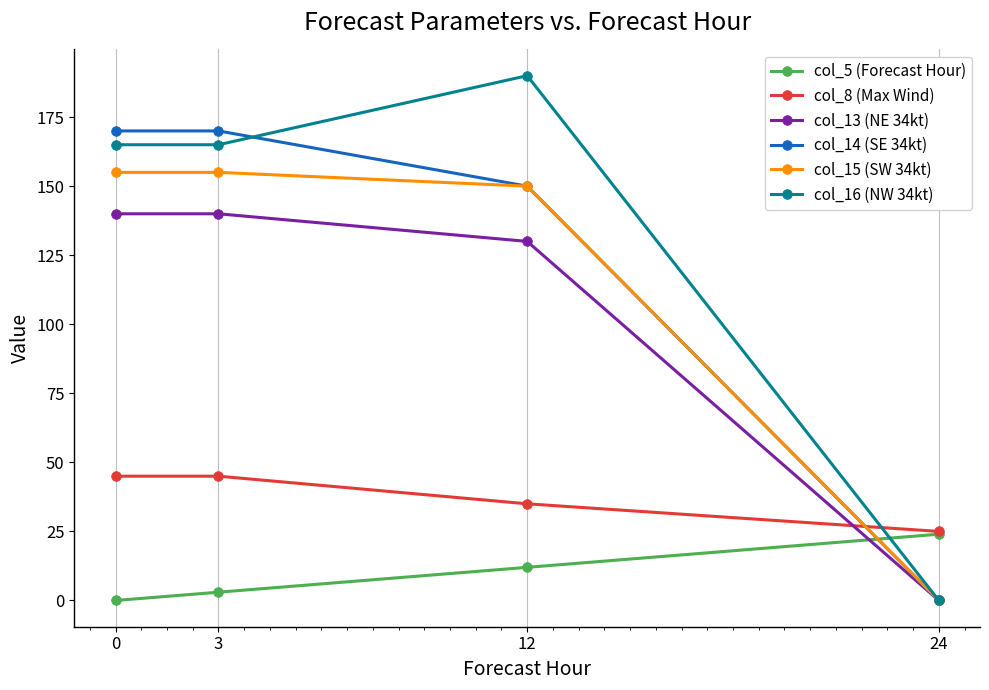

True or false: col_15 (SW 34kt) has a value of 155 at 0.

True